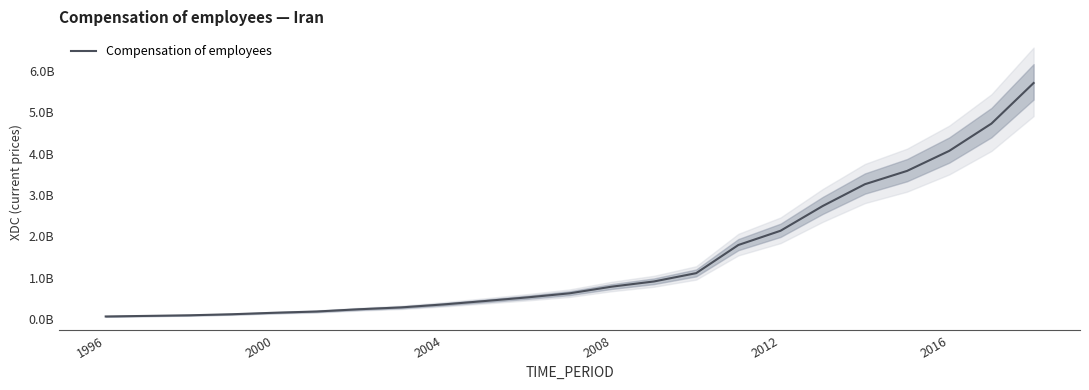

What is the sum of all values?

33994682182.0